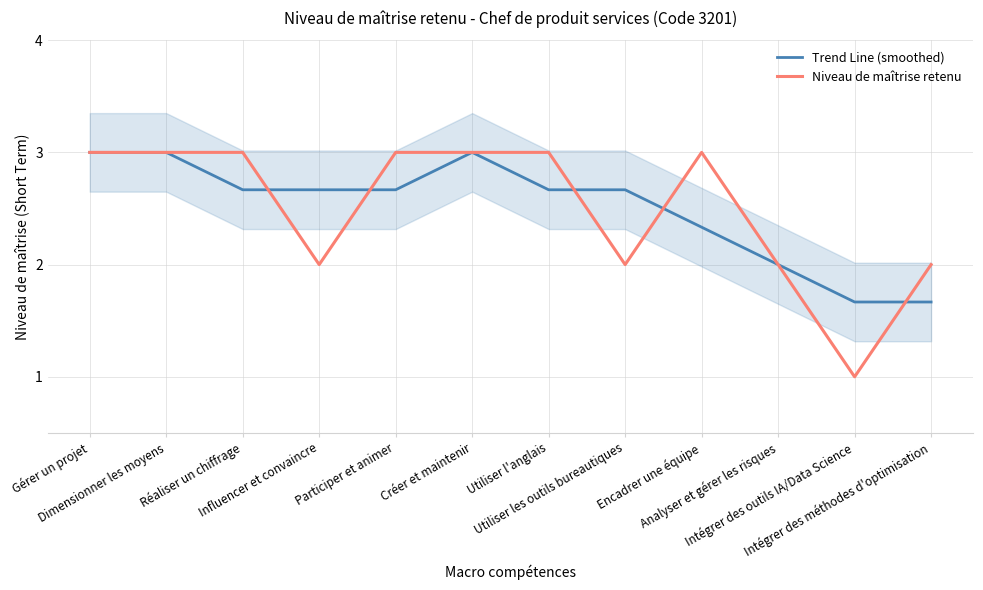

Rank the series by their maximum value, from highest to lowest.

Trend Line (smoothed), Niveau de maîtrise retenu